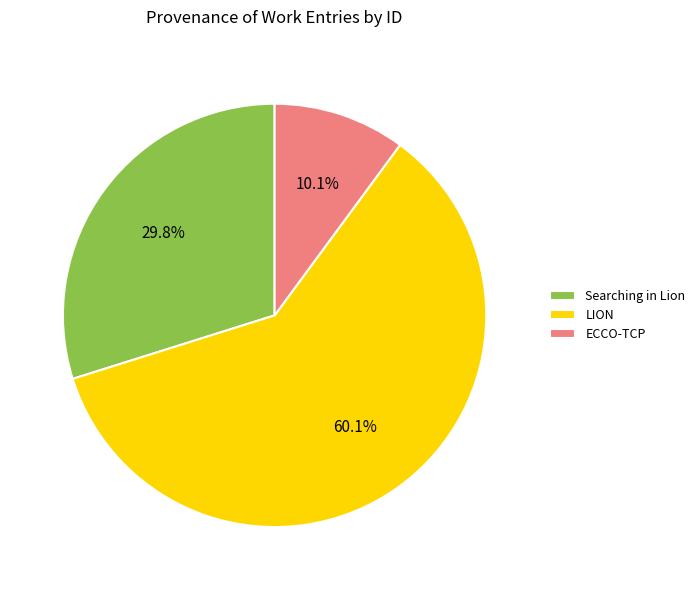

Does any single category account for the majority?

Yes